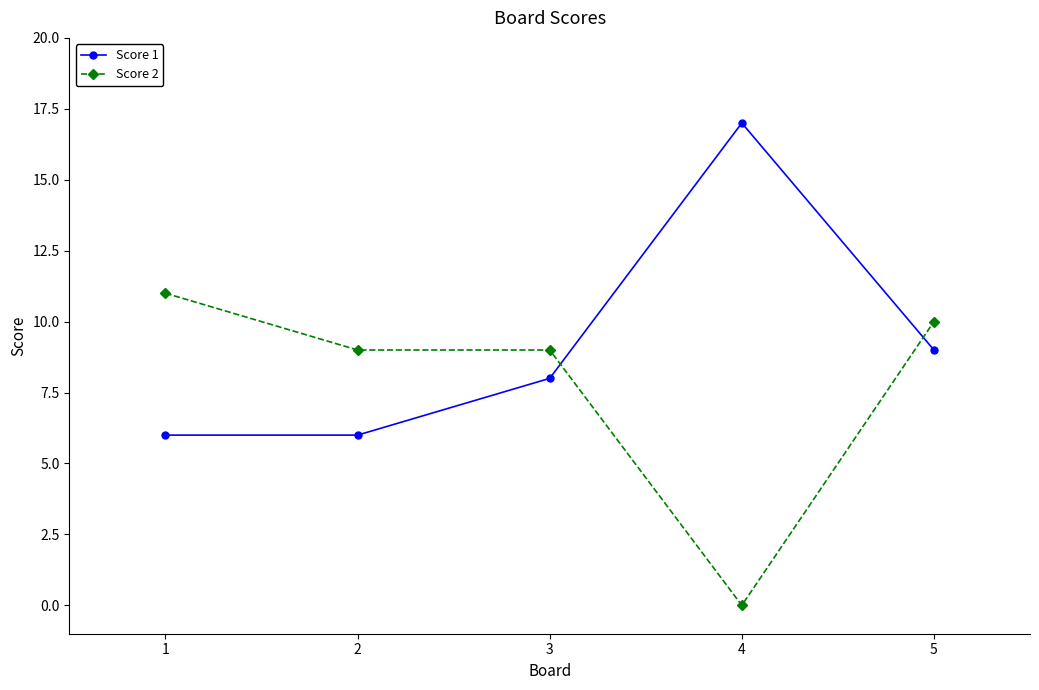

Where do Score 2 and Score 1 first cross each other?

3 and 4